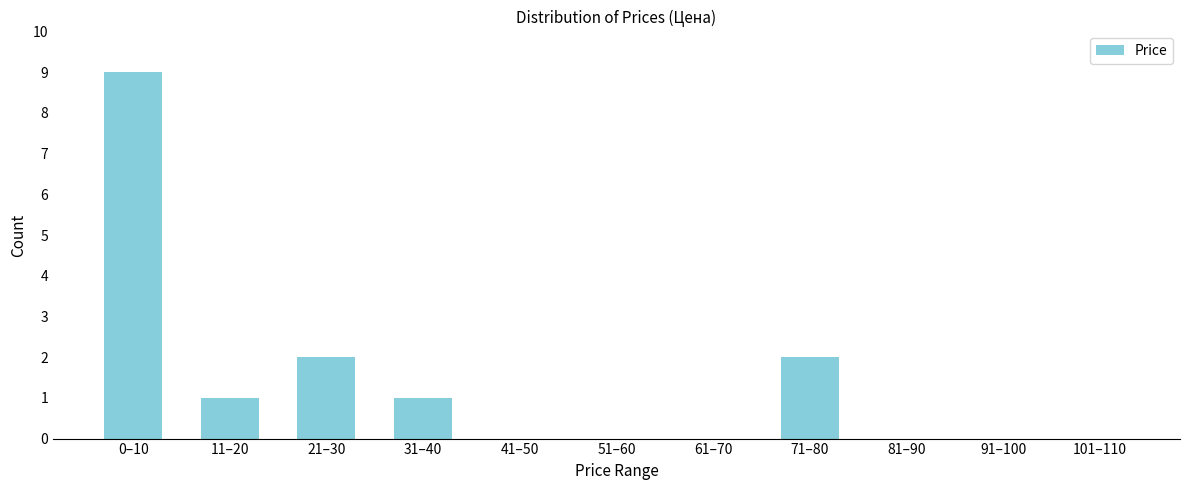

Reading right to left, extract all data points from this chart.

101–110=0	91–100=0	81–90=0	71–80=2	61–70=0	51–60=0	41–50=0	31–40=1	21–30=2	11–20=1	0–10=9